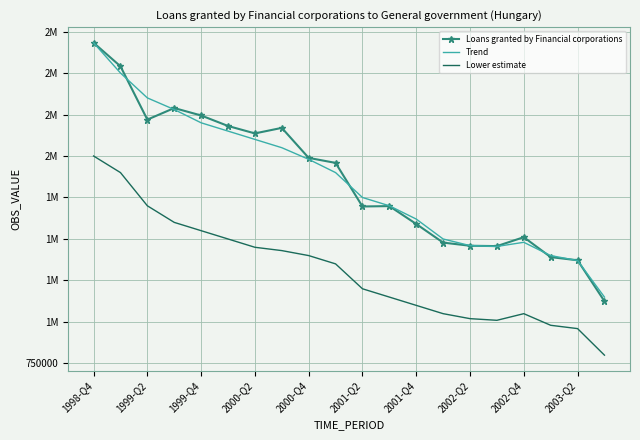

Where does the Lower estimate series first go above 1350000?

1998-Q4